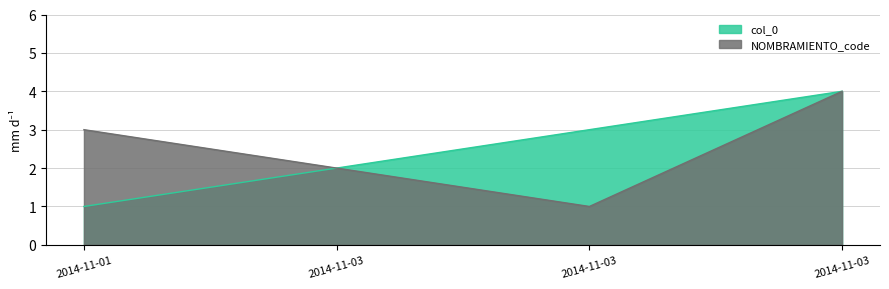

Where does the NOMBRAMIENTO_code series first go above 3?

2014-11-03